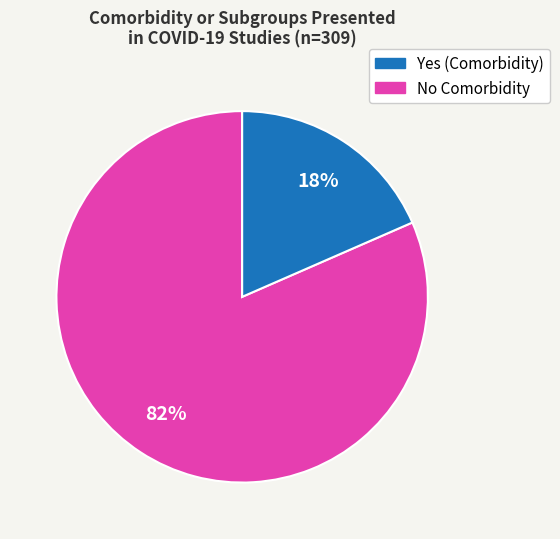

Rank the categories by value from highest to lowest.

Yes (Comorbidity), No Comorbidity